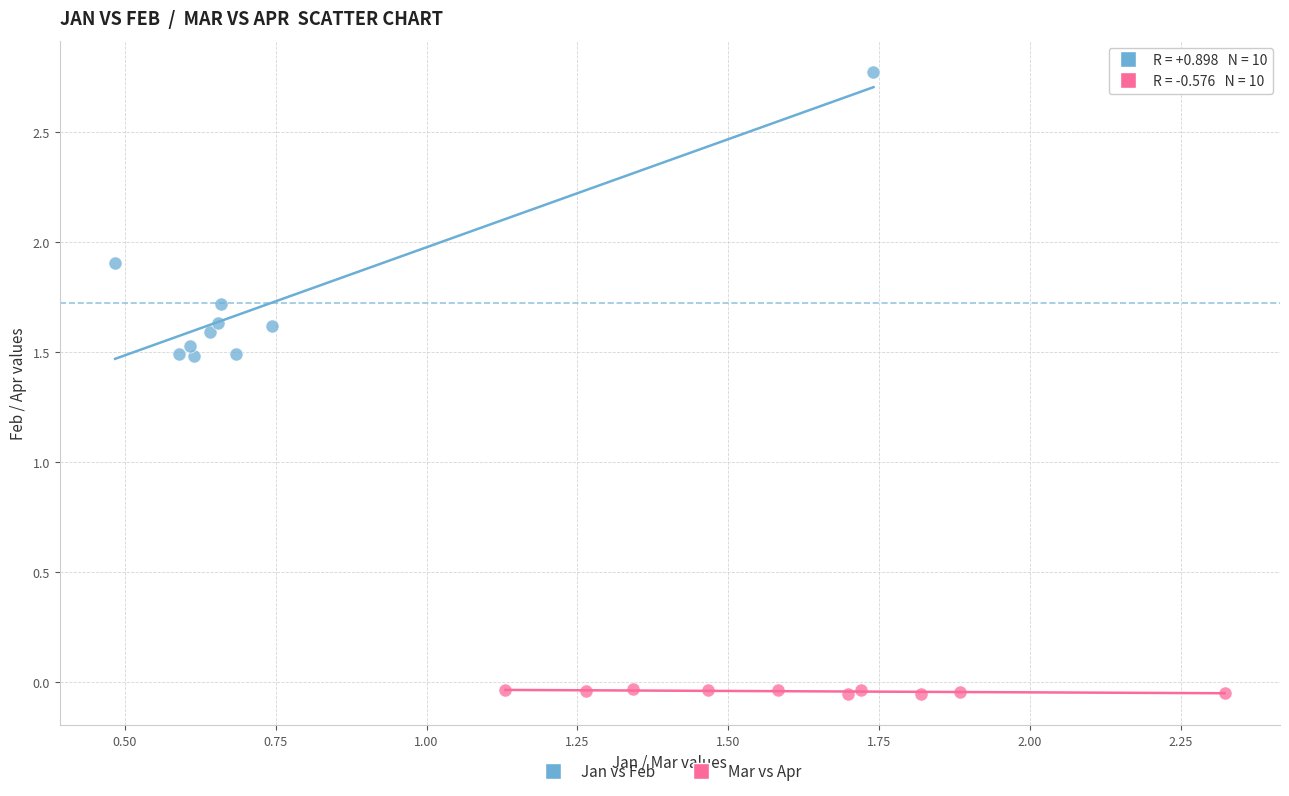

Which series has the widest spread of Y values?

Jan vs Feb